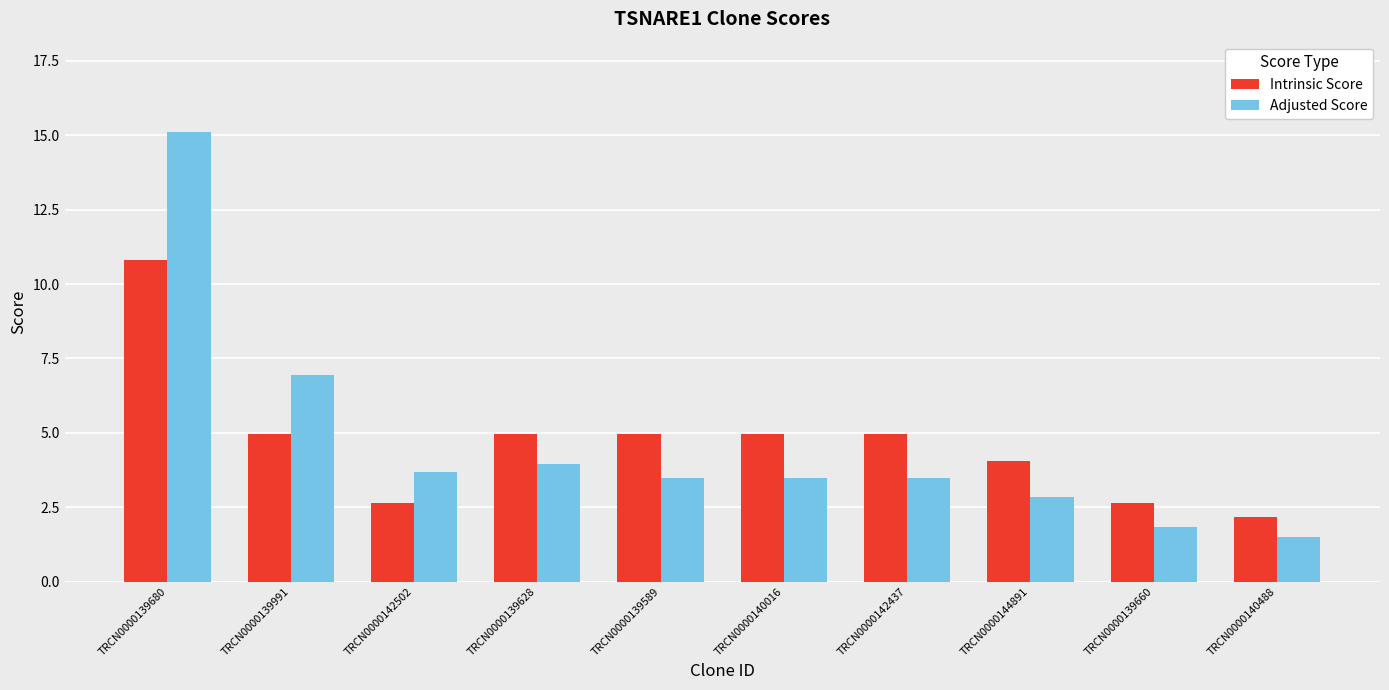

Read the Adjusted Score value at TRCN0000139680.

15.1